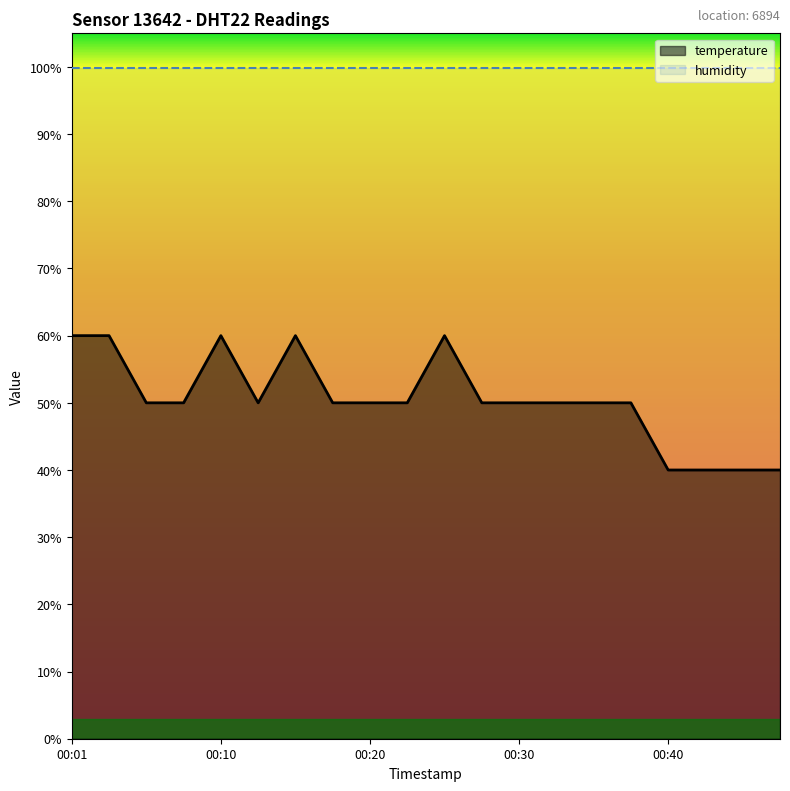

How many values are between 50 and 60?

16